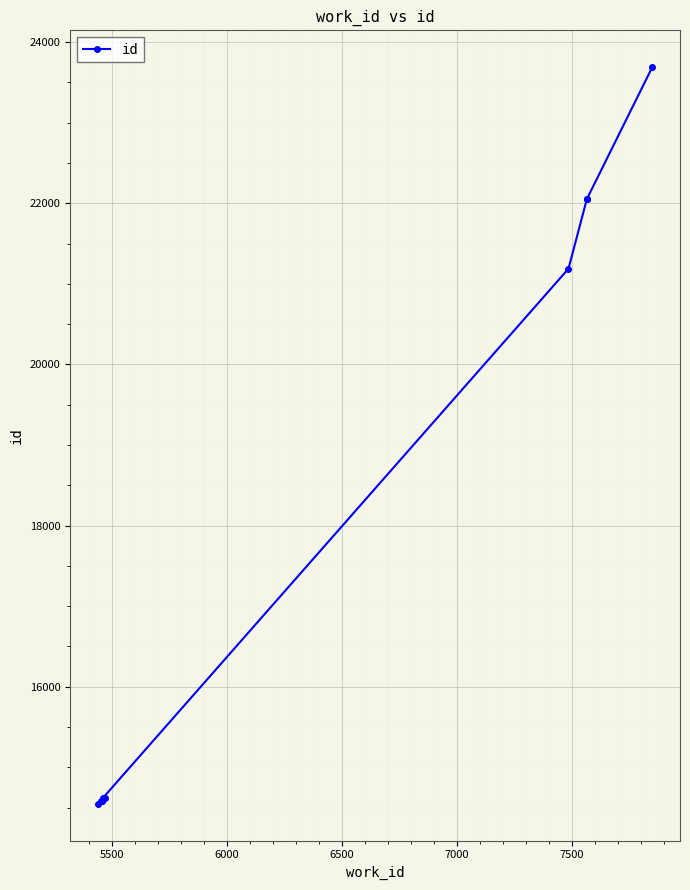

Reading left to right, list all the values displayed in this chart.

14548	14577	14579	14580	14619	14620	21188	22051	22052	23690